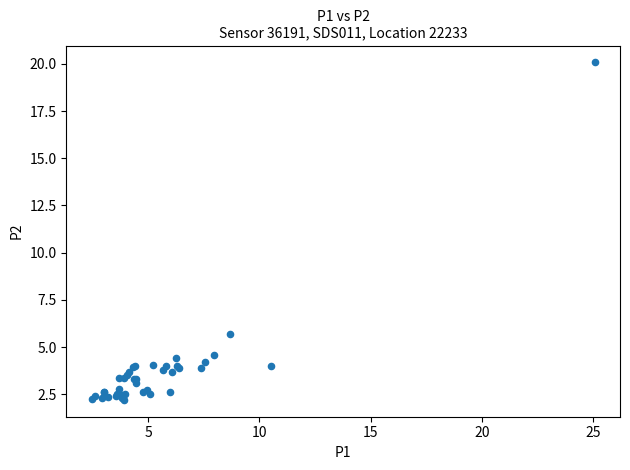

What Y value in the scatter plot is closest to 11?

5.7